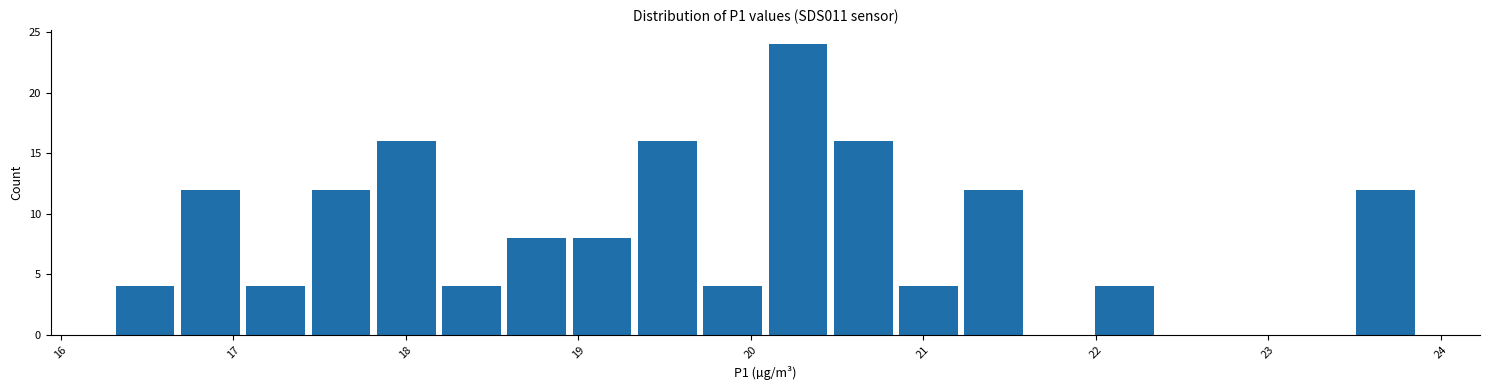

Read against the x-axis, roughly where is the centre of the tallest bar?

20.3